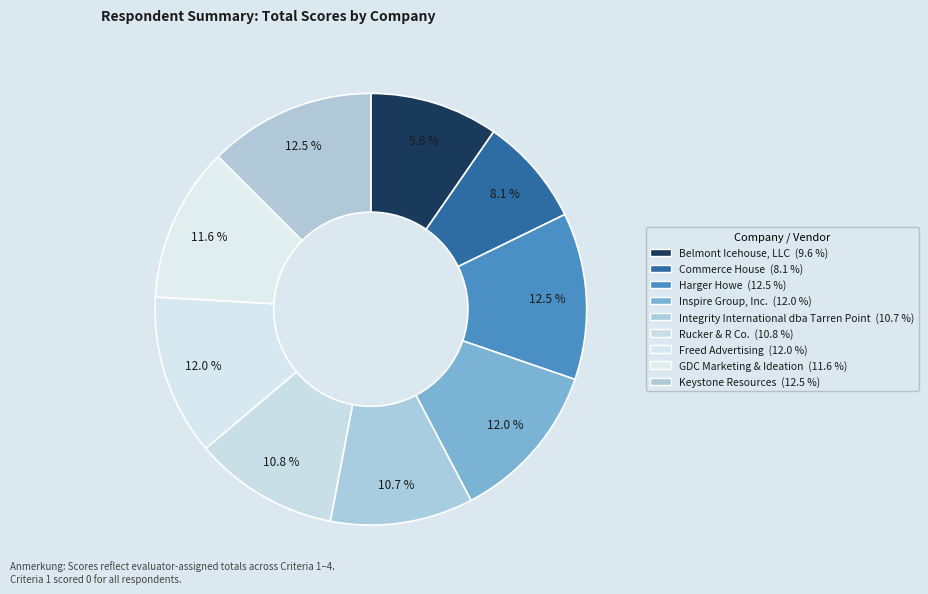

Is it true that Rucker & R Co. is 11% of the pie?

True